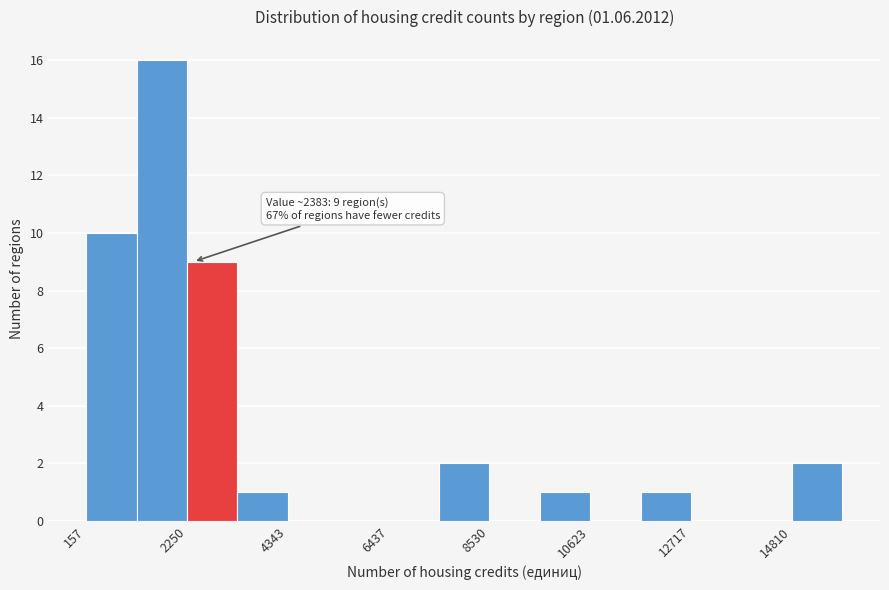

Read against the x-axis, roughly where is the centre of the tallest bar?

1500